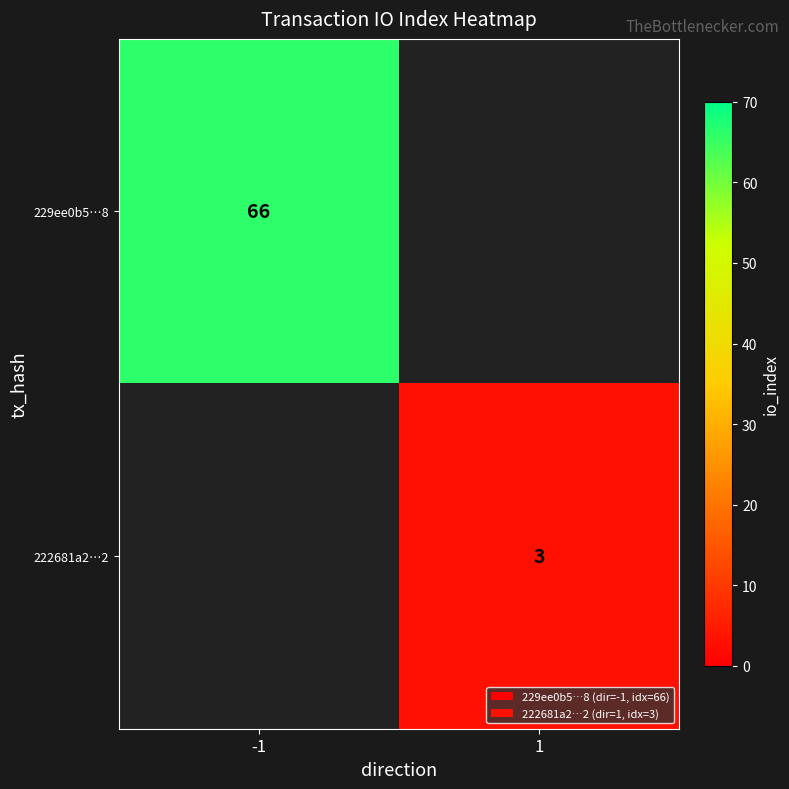

The value of 229ee0b5…8 at -1 is 66. True or false?

True